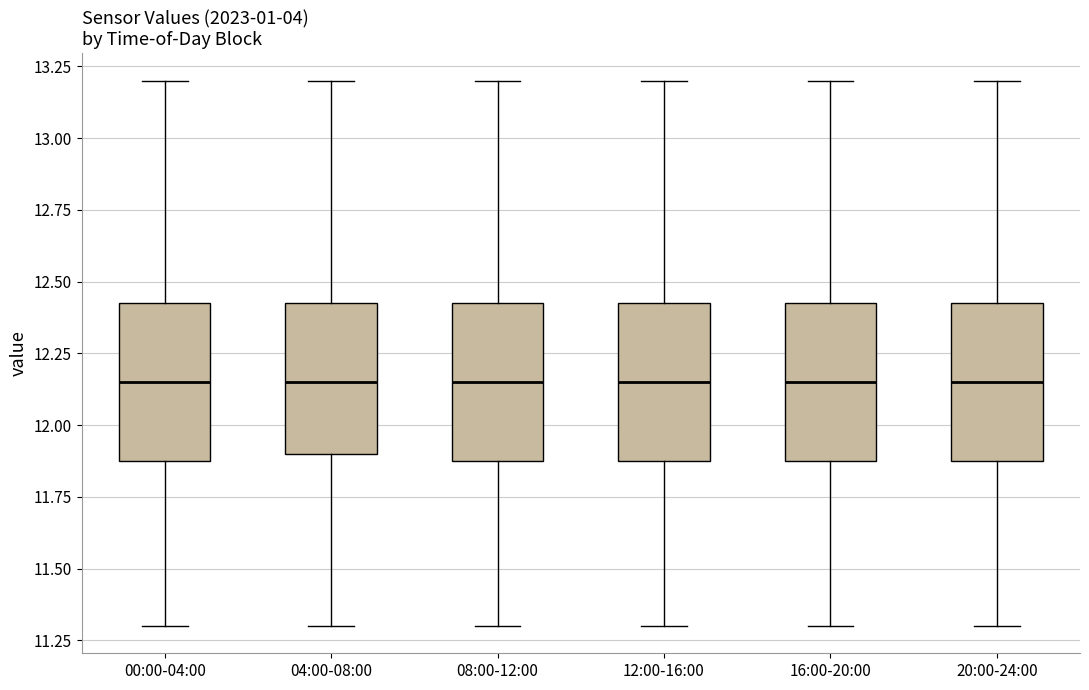

Reading left to right, read every box against the y-axis: the position of its median line, the range the box covers, and the ends of its whiskers. The values are not printed on the chart, so give them approximately, as read against the axis.

00:00-04:00: median 12.15, box 11.90 to 12.45, whiskers 11.30 to 13.20
04:00-08:00: median 12.15, box 11.90 to 12.45, whiskers 11.30 to 13.20
08:00-12:00: median 12.15, box 11.90 to 12.45, whiskers 11.30 to 13.20
12:00-16:00: median 12.15, box 11.90 to 12.45, whiskers 11.30 to 13.20
16:00-20:00: median 12.15, box 11.90 to 12.45, whiskers 11.30 to 13.20
20:00-24:00: median 12.15, box 11.90 to 12.45, whiskers 11.30 to 13.20